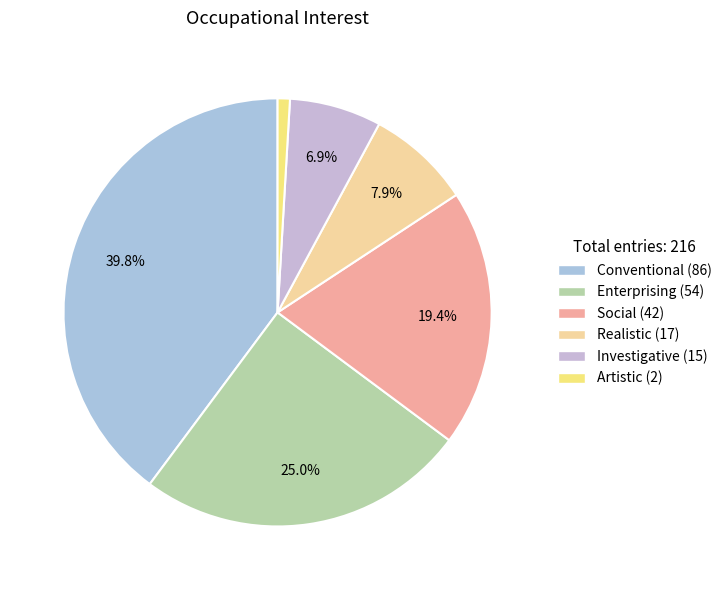

What percentage is the Conventional slice, to the nearest percent?

40%